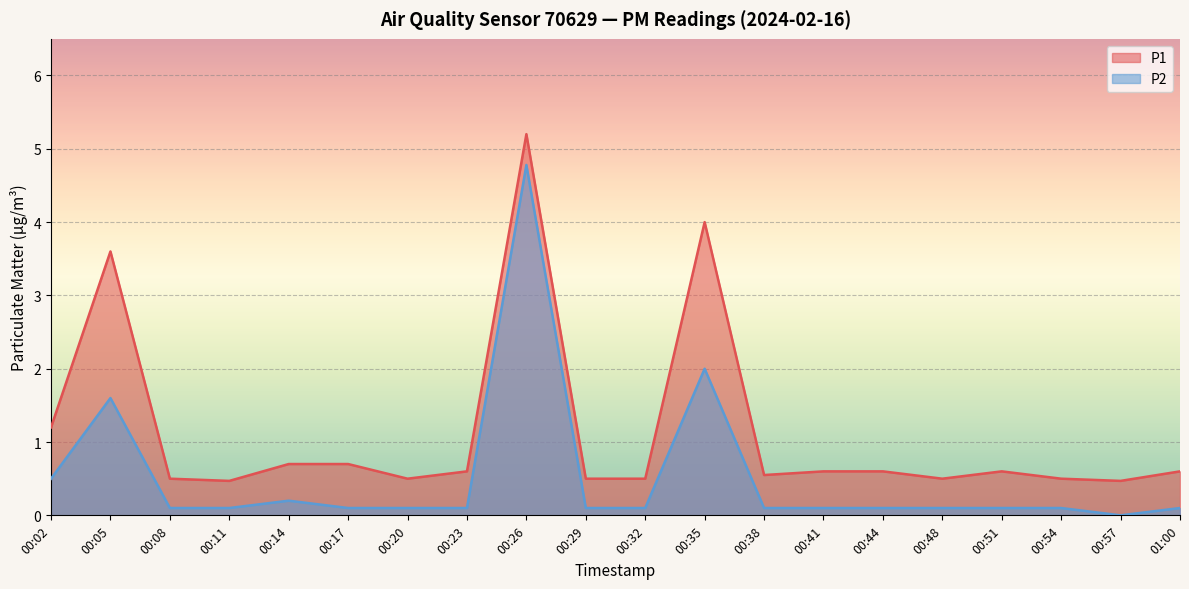

At 00:11, list the series in order from smallest to largest.

P2, P1